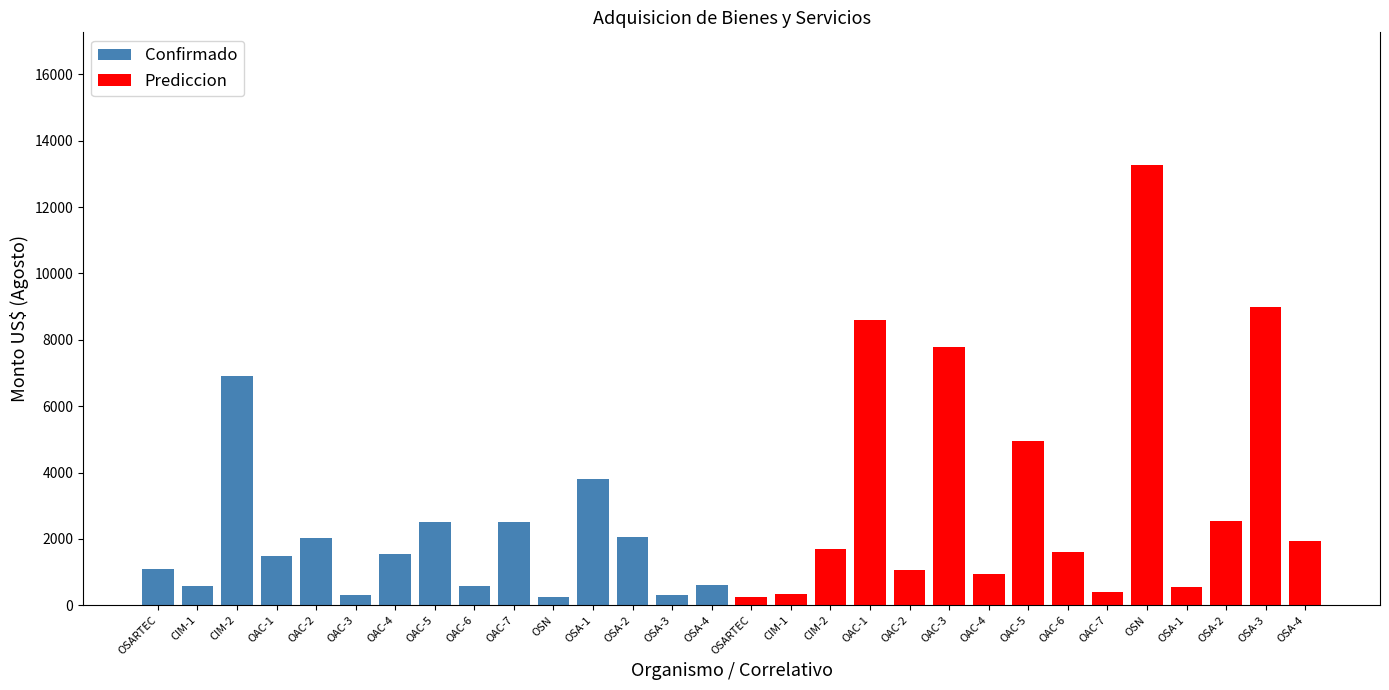

List the series in order of their peak value, highest first.

Prediccion, Confirmado